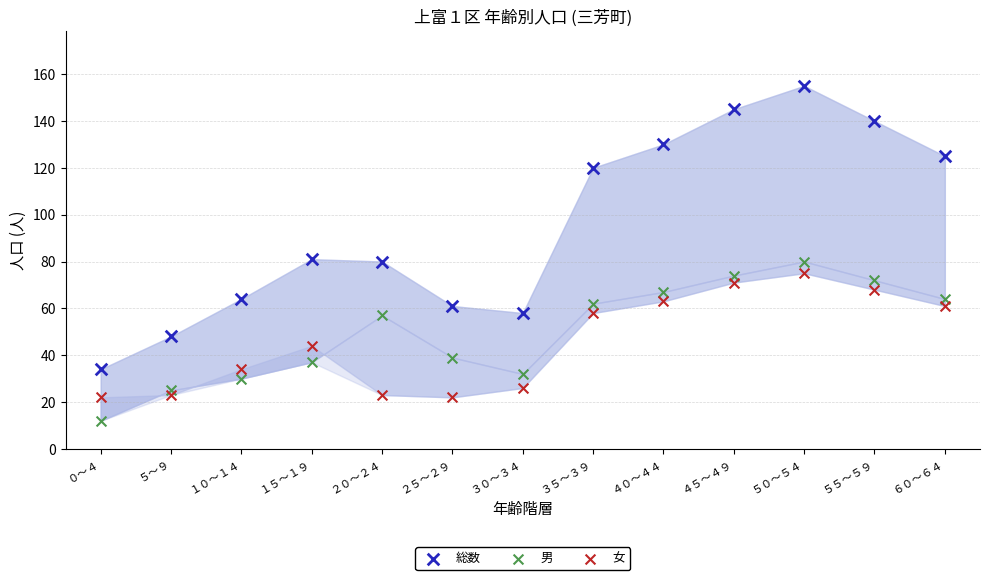

Across all data points, what is the range of Y values (max minus min)?

143